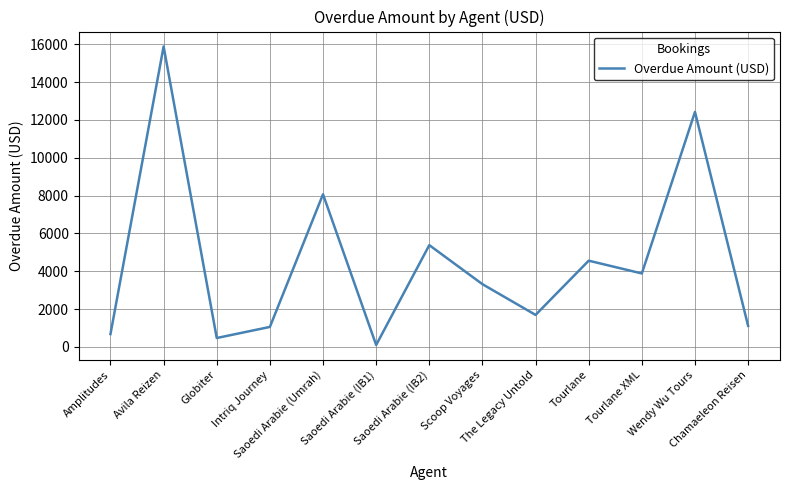

What is the difference between the maximum and minimum values?

15782.0